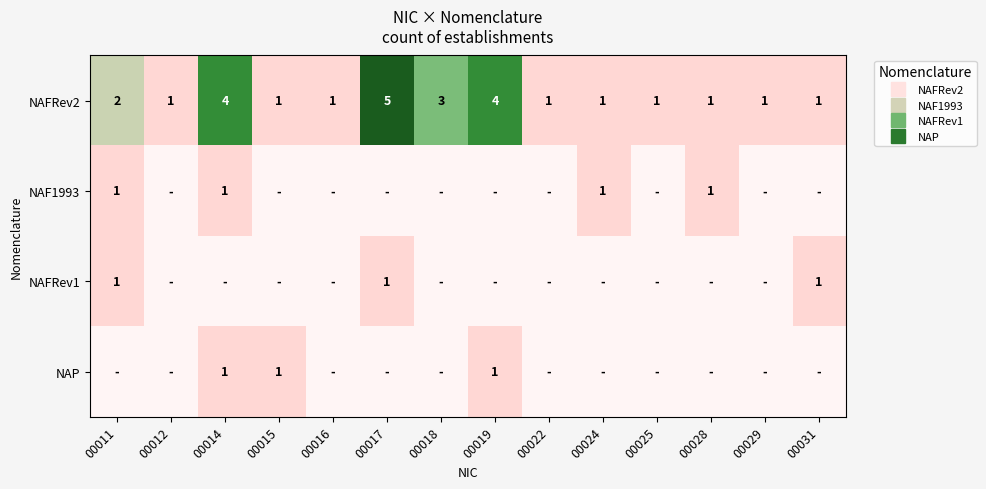

Between 00025 and 00012, which is larger?

00025